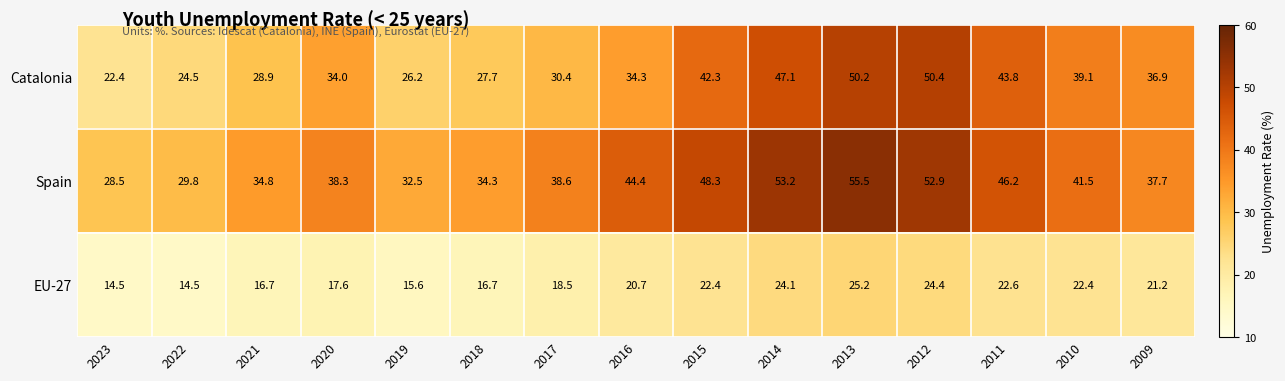

At which label does EU-27 first exceed 20?

2016